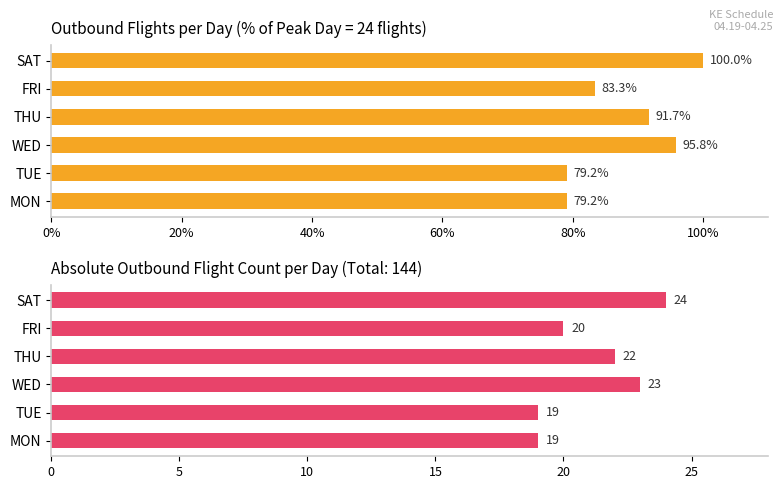

What is the approximate value of Flights (% of max day) at SAT?

100.0